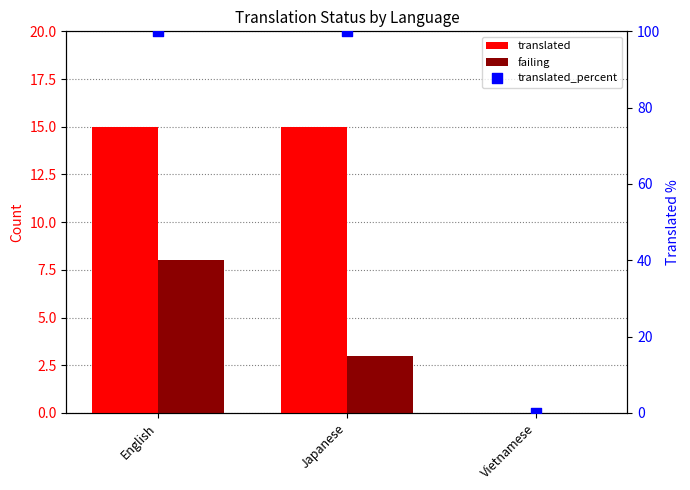

Is the value of translated_percent at Vietnamese greater than the value of failing at Japanese?

No